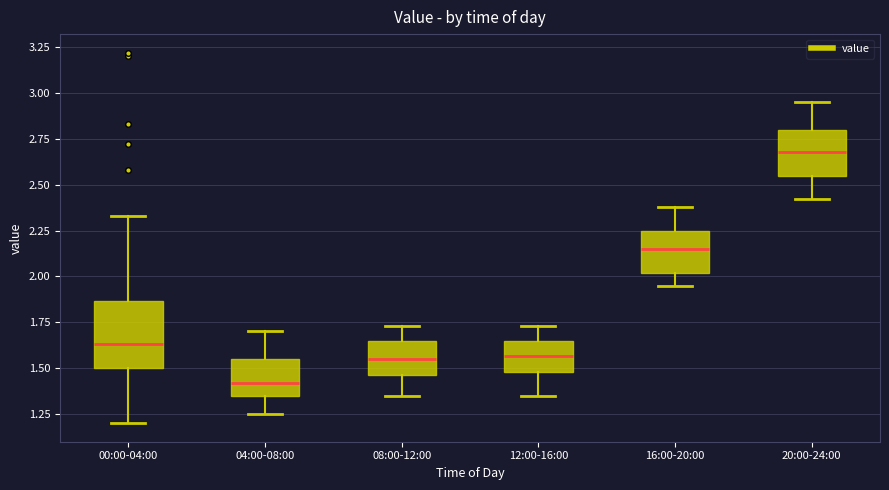

Which box has the lowest median line?

04:00-08:00